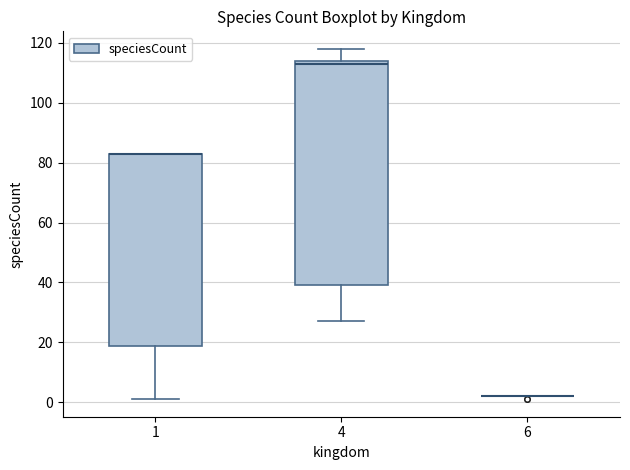

Comparing the boxes themselves (not the whiskers), which one is the tallest?

4